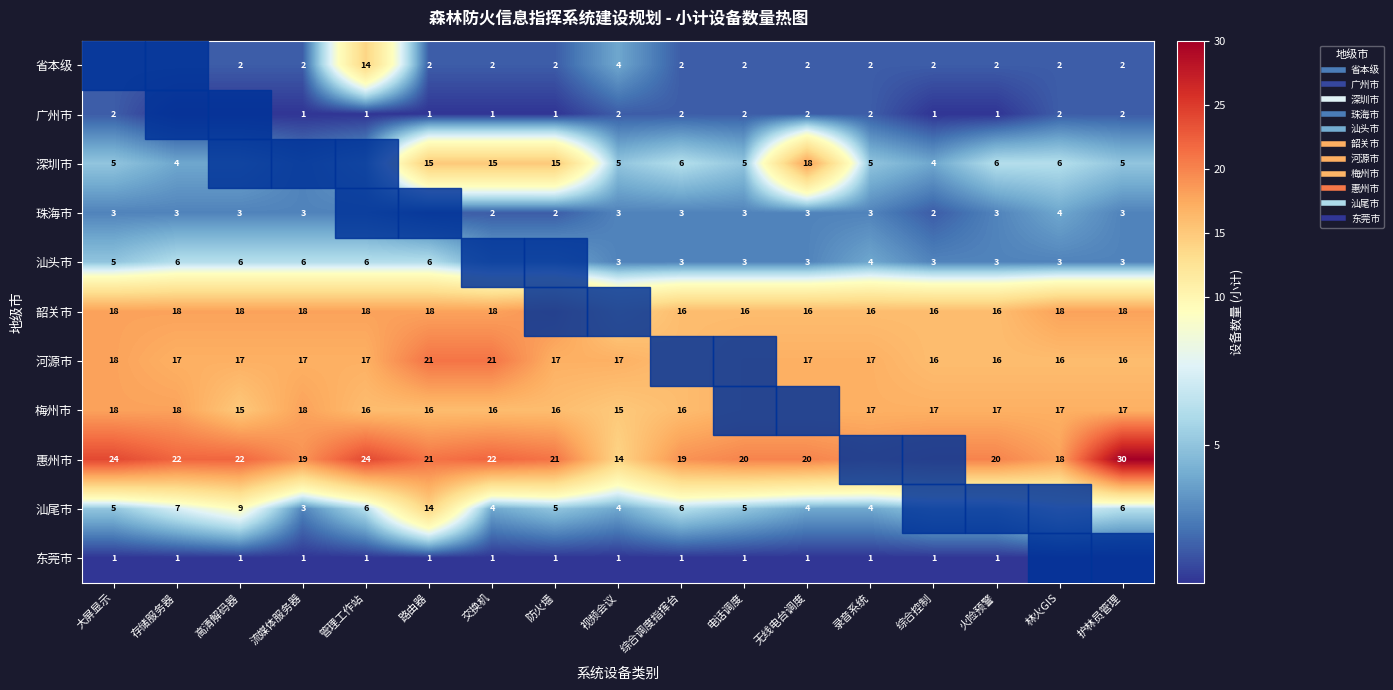

Which category has the lowest value in the 惠州市 series?

视频会议